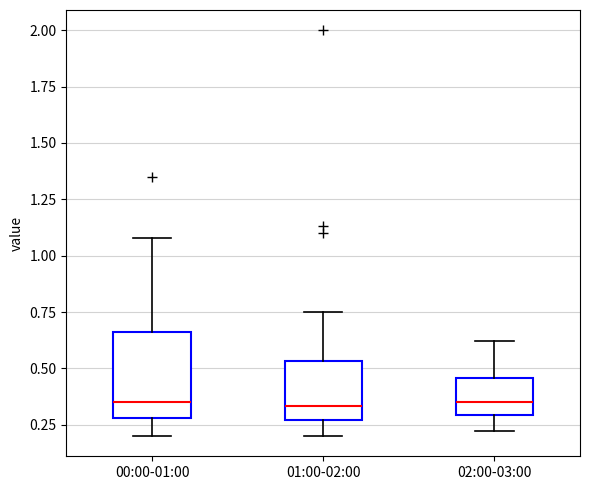

Which box is the tallest, from its lower edge to its upper edge?

00:00-01:00